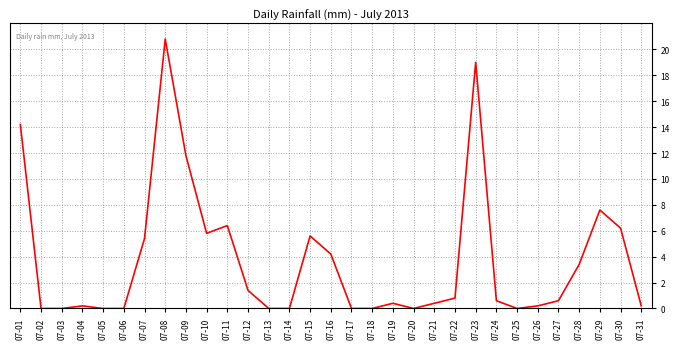

At which category does the data reach its first local peak?

07-04